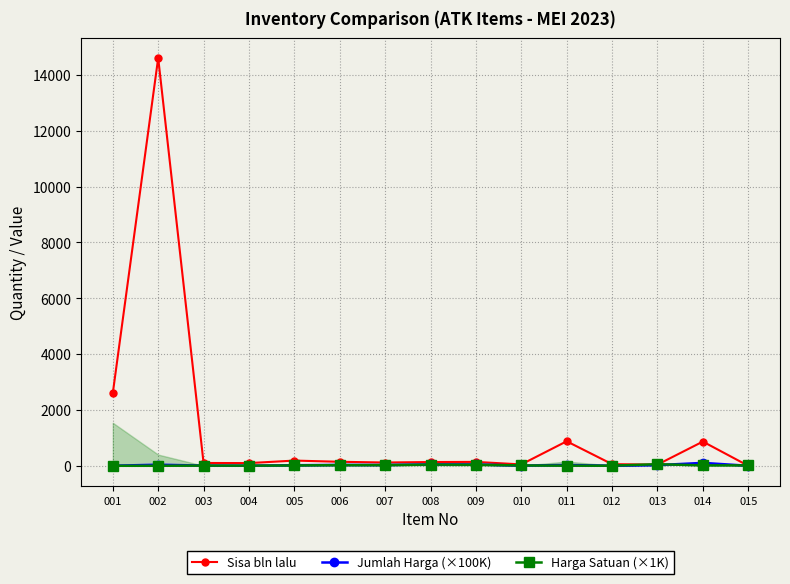

What is the difference between the Harga Satuan (×1K) values at 005 and 008?

31.4